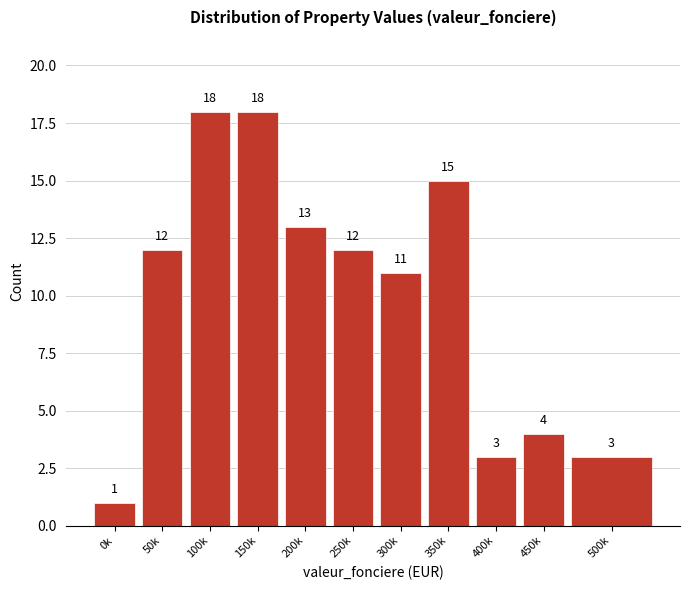

Reading left to right, extract all data points from this chart.

0k=1	50k=12	100k=18	150k=18	200k=13	250k=12	300k=11	350k=15	400k=3	450k=4	500k=3